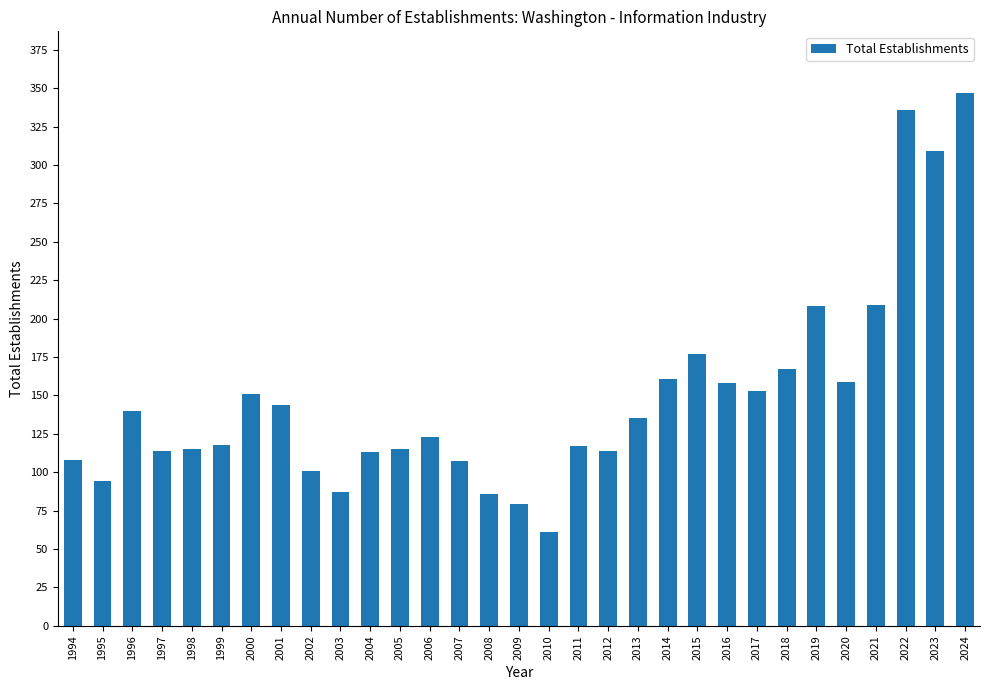

What is the change in value from 2007 to 2014?

+54